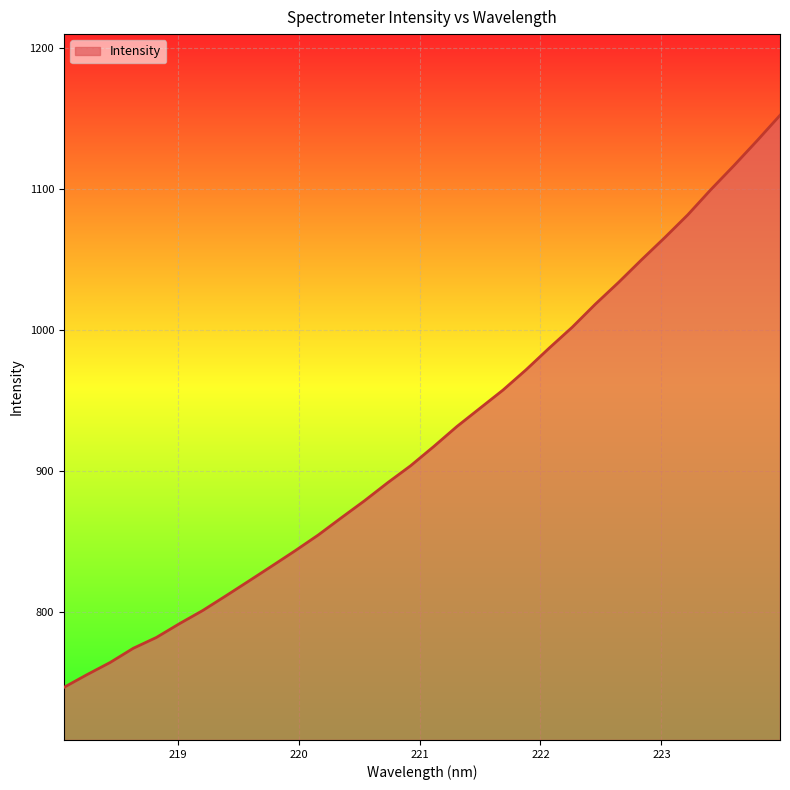

What is the sum of all values?

29574.3